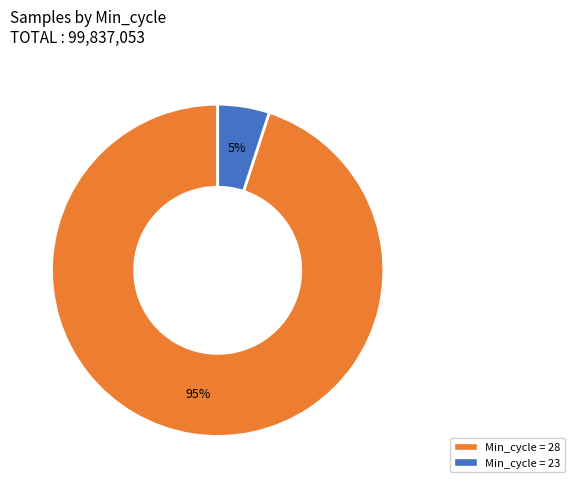

Which category has the biggest portion of the pie?

Min_cycle = 28